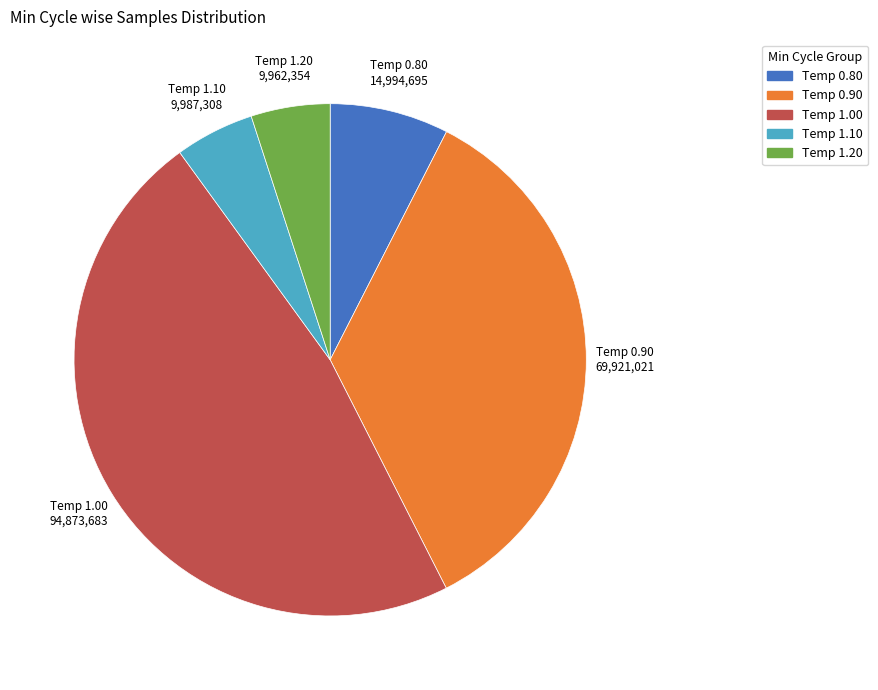

Count the number of slices in the pie.

5